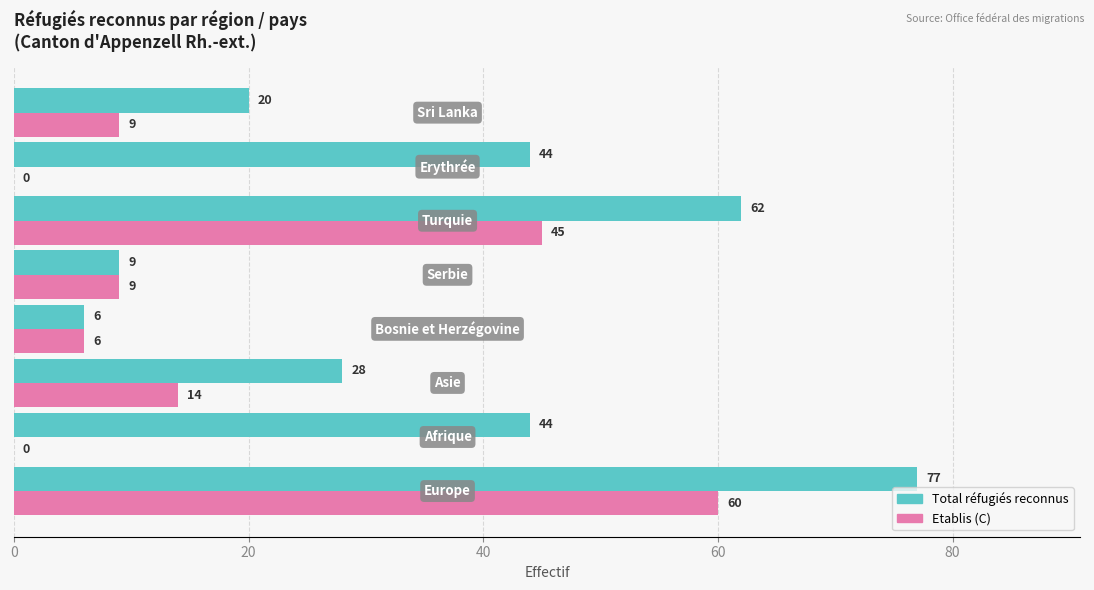

How many Total réfugiés reconnus values are between 20 and 62?

5